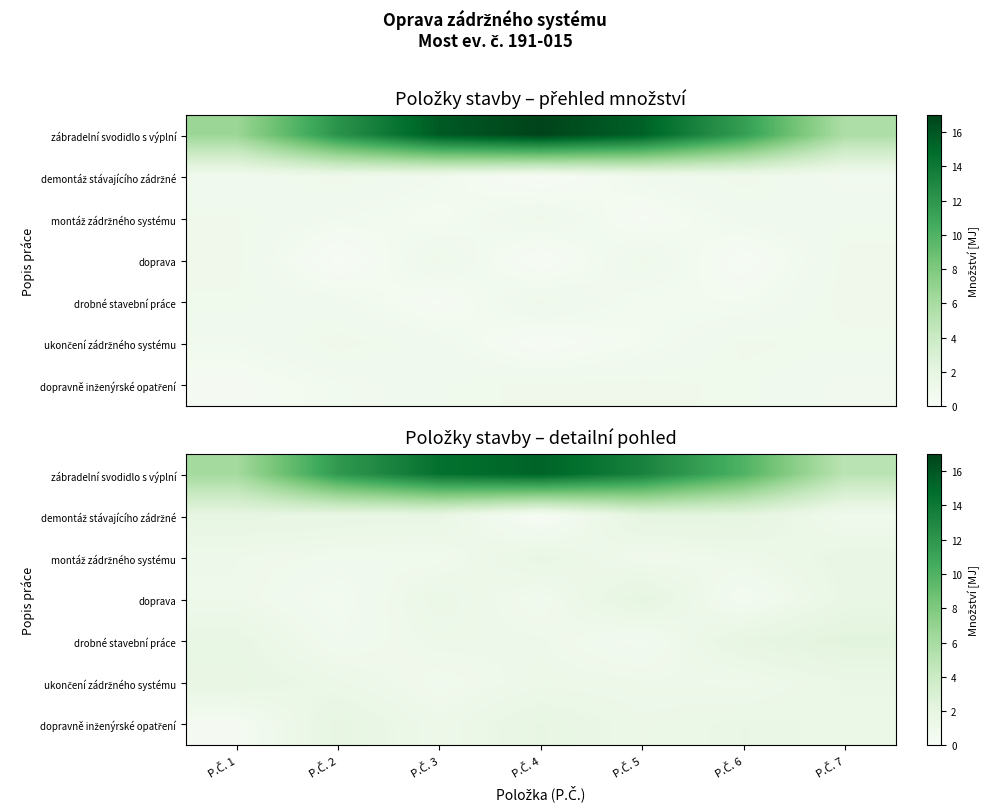

Which series has the widest spread of values?

zábradelní svodidlo s výplní